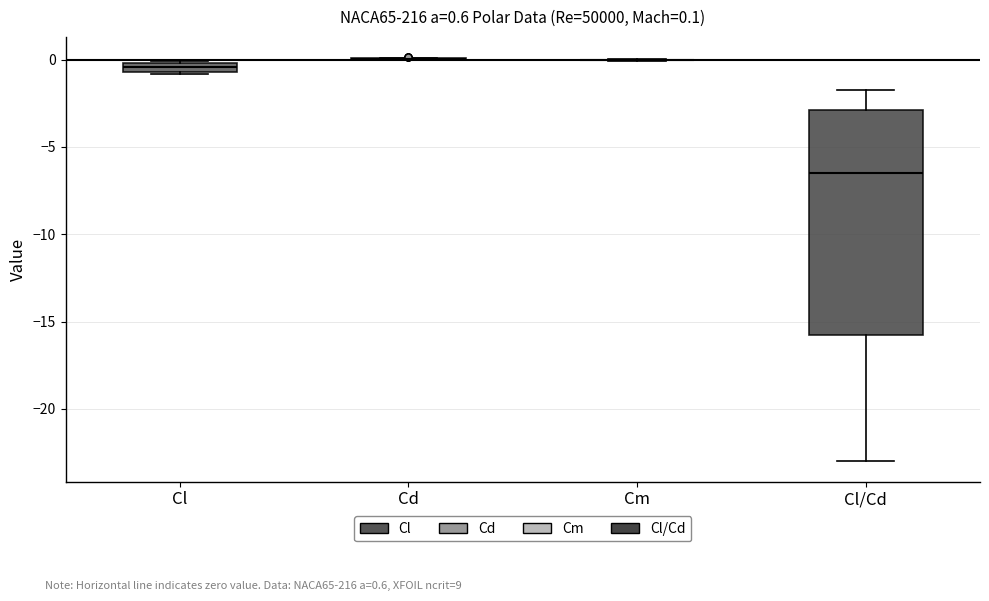

Comparing the boxes themselves (not the whiskers), which one is the tallest?

Cl/Cd